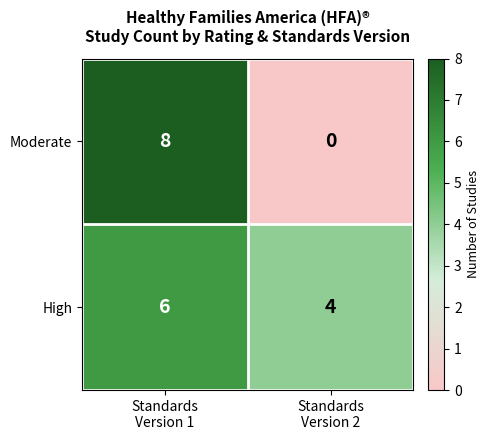

Which category has the highest value across all series?

Standards
Version 1